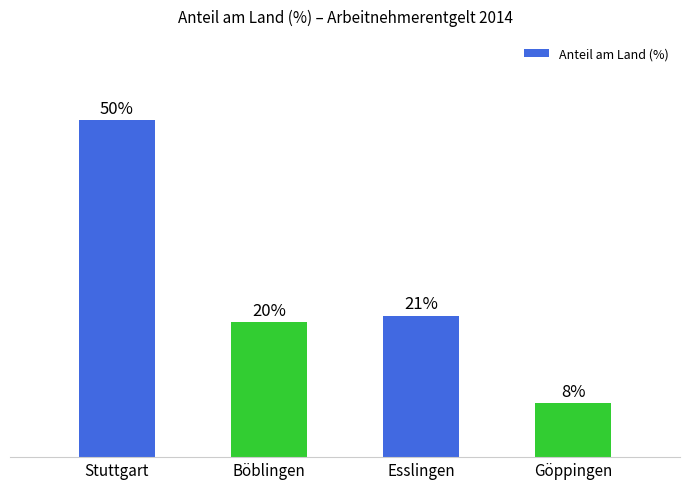

At which label does the data first exceed 21?

Stuttgart